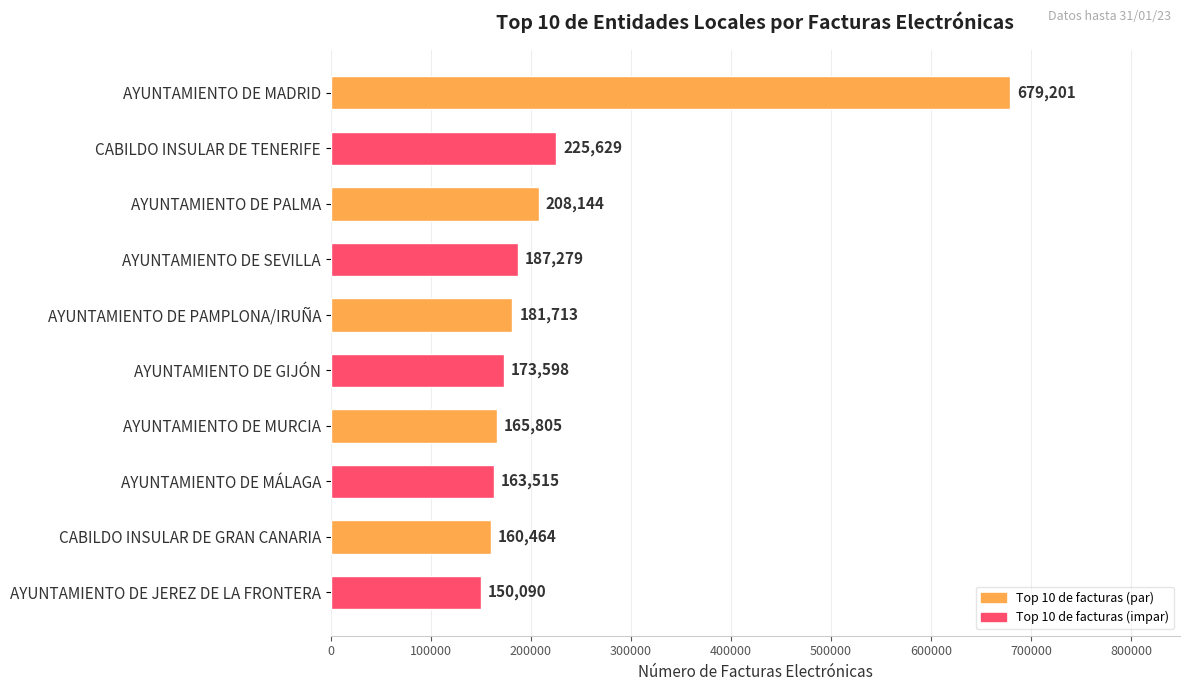

How many values are below 181713?

5